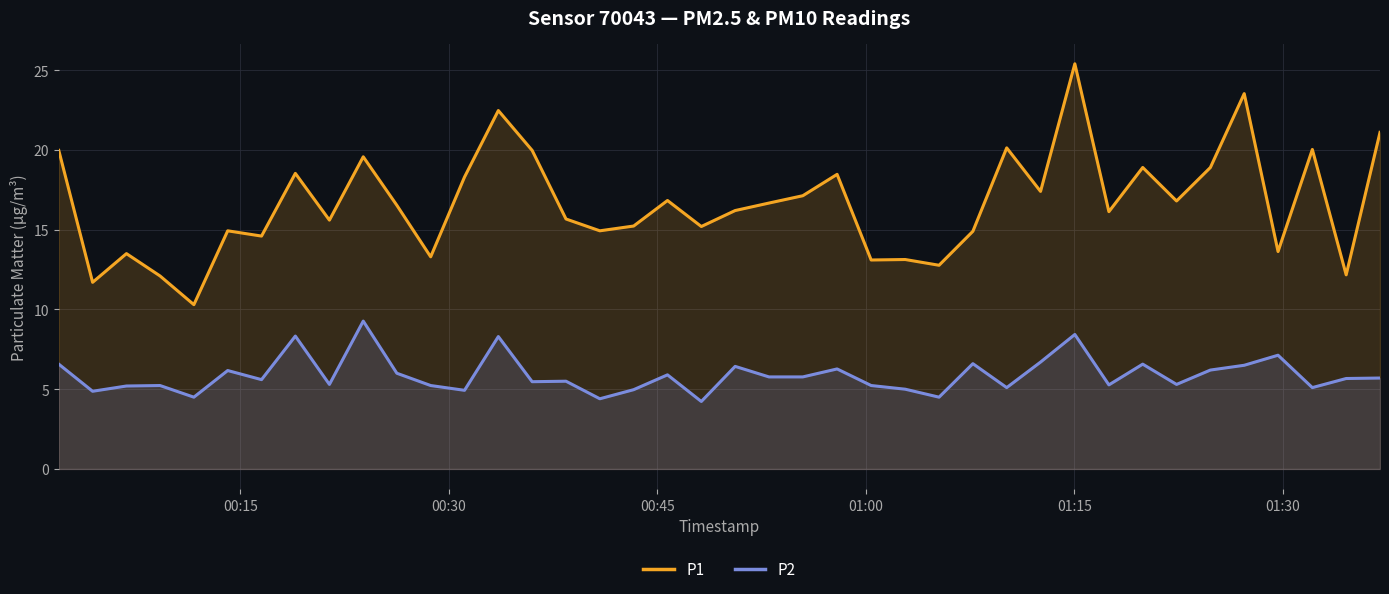

What is the minimum value shown in the chart?

4.2